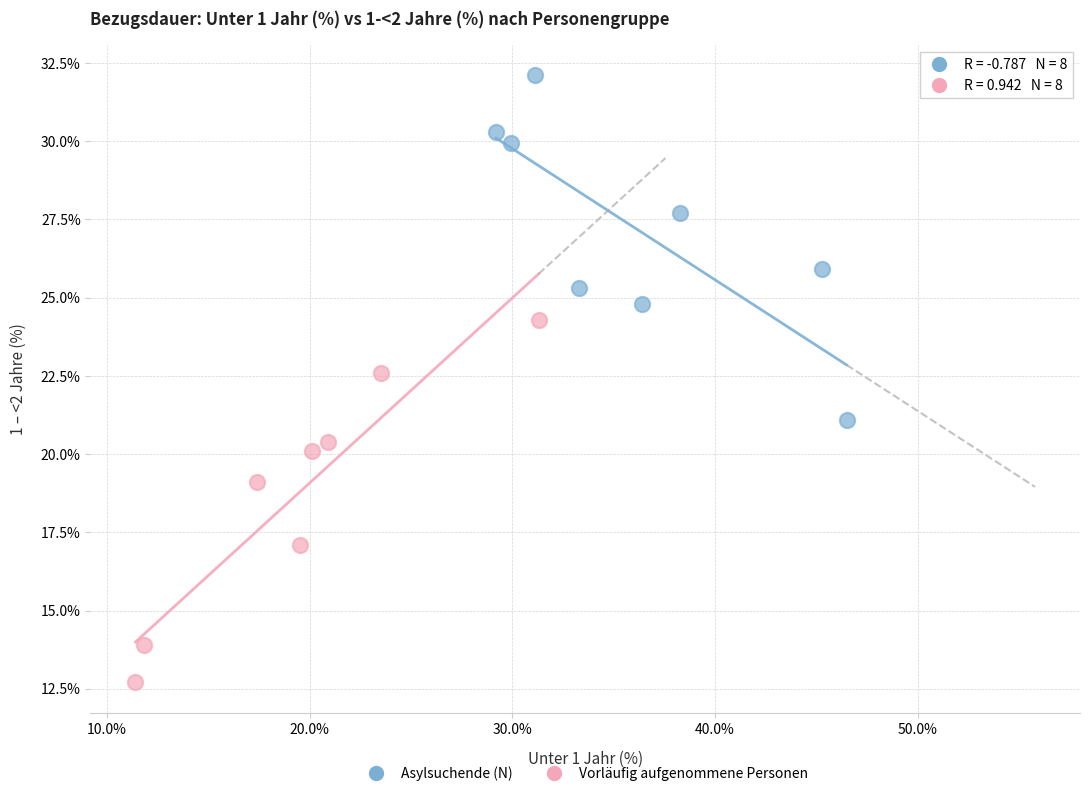

Which series contains the highest Y value?

Asylsuchende (N)